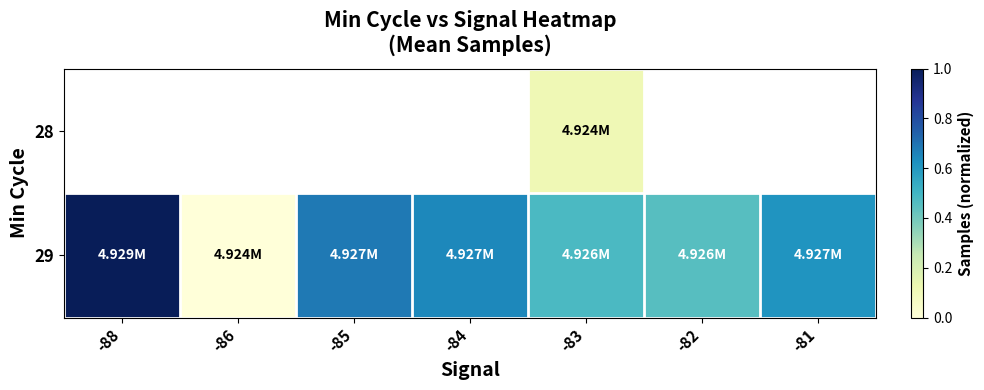

List the series in order of their overall mean, highest first.

28, 29